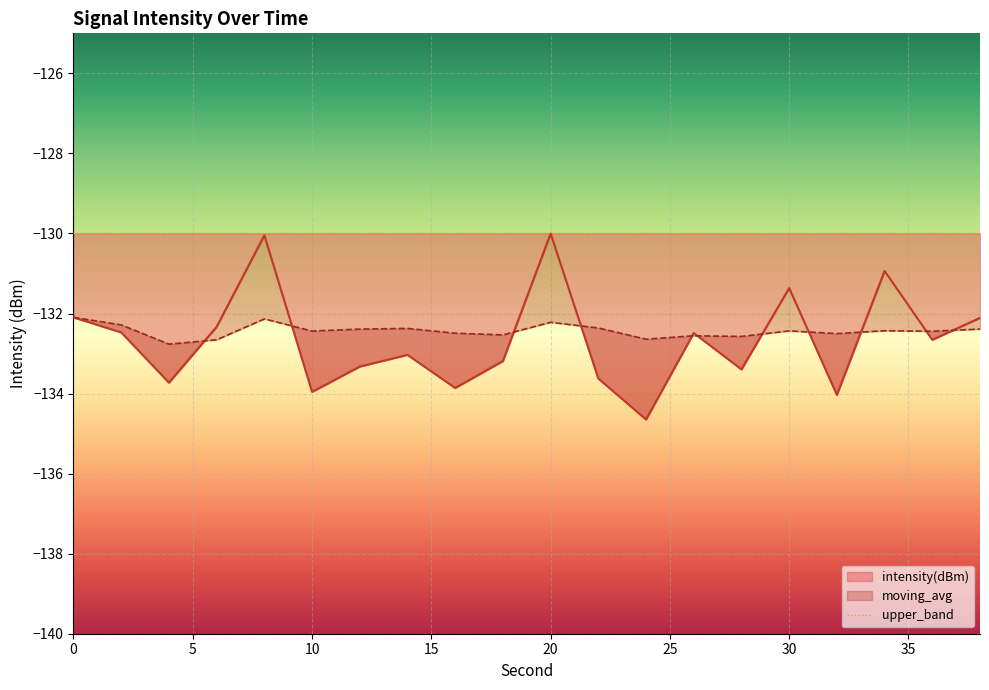

How many times do intensity(dBm) and moving_avg cross each other?

11